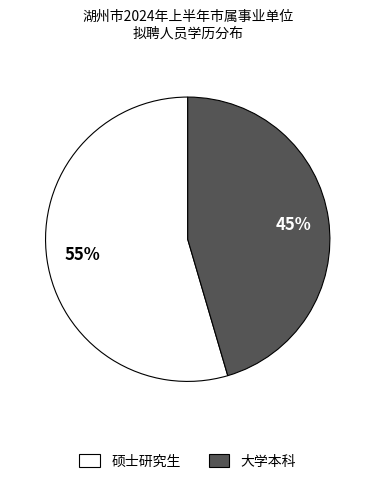

How many slices are in this pie chart?

2